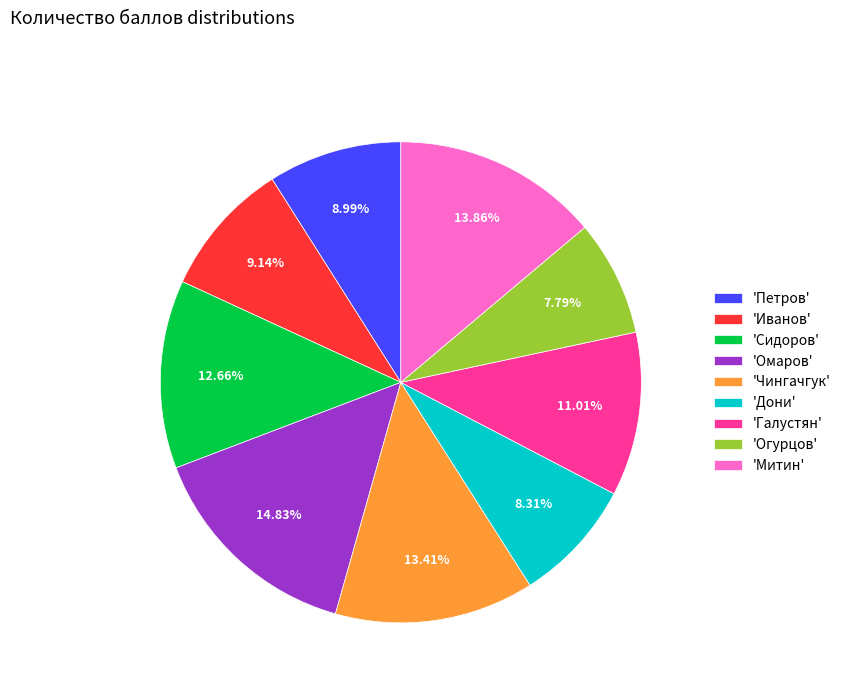

Is the sum of 'Огурцов' and 'Петров' greater than half?

No